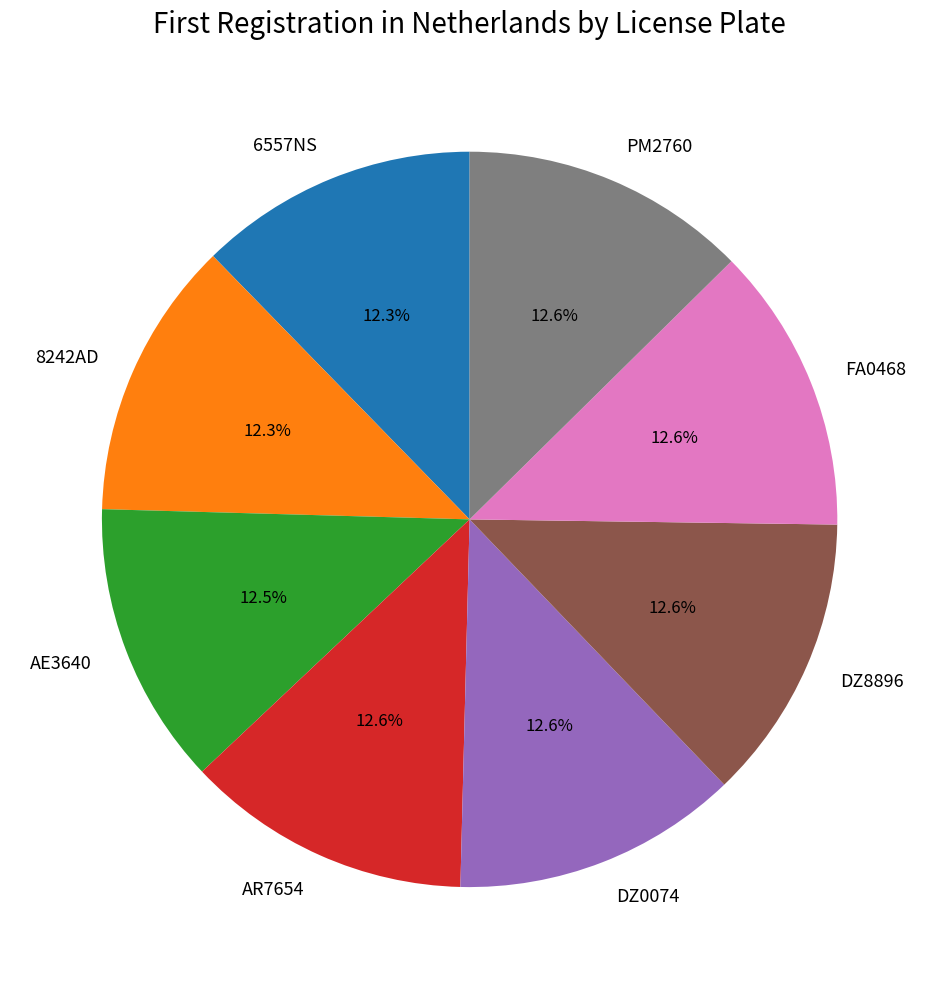

What percentage is NOT represented by DZ0074?

87.4%